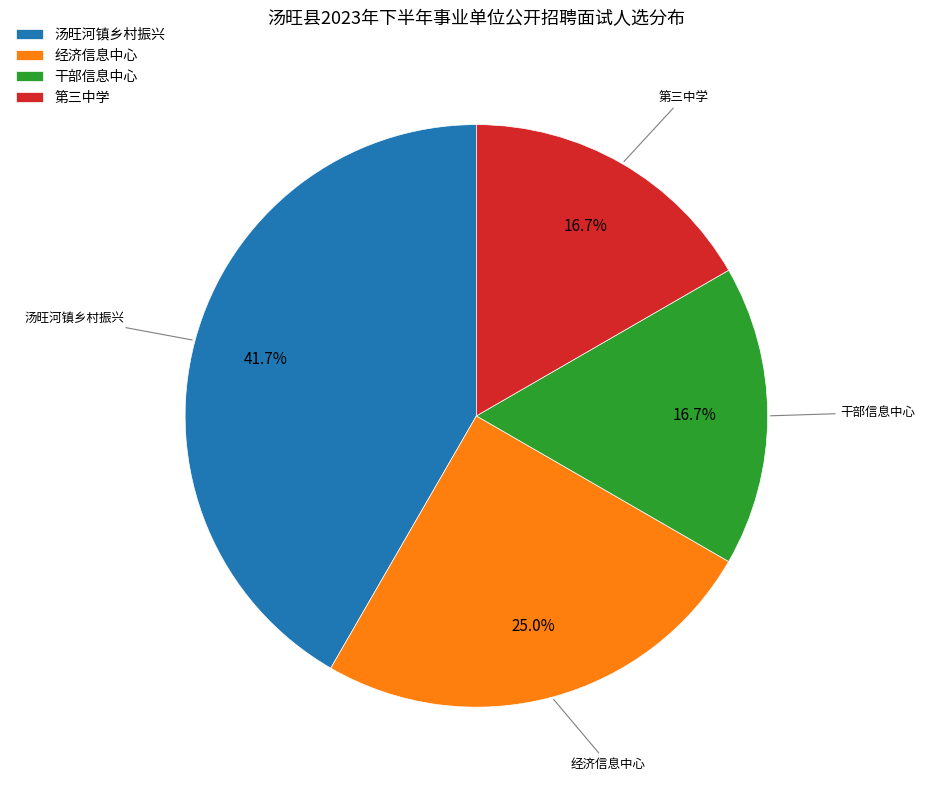

Is there a majority slice in this chart?

No